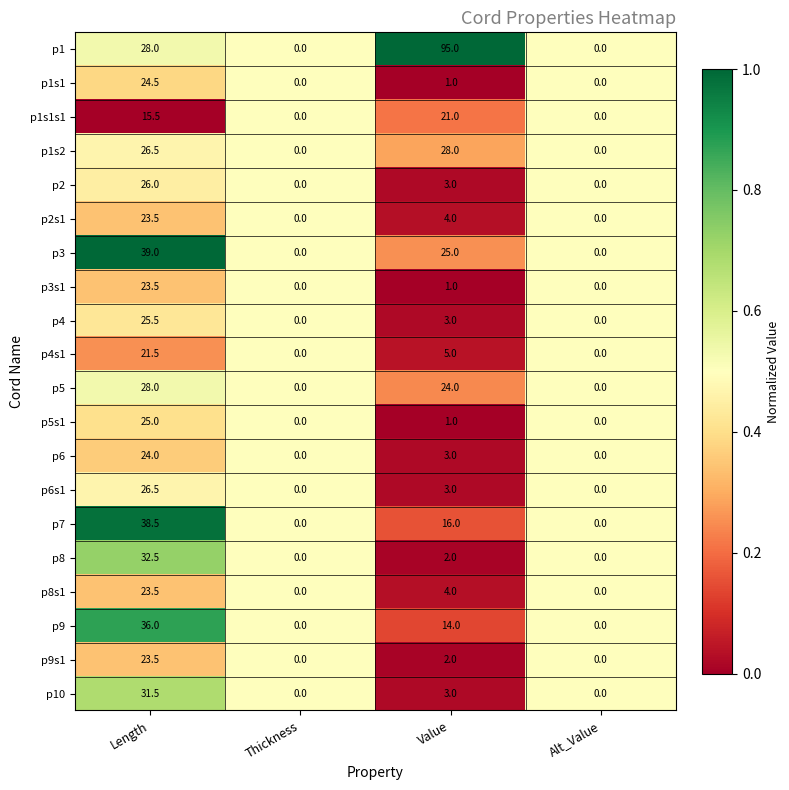

Count the number of data series in this chart.

20